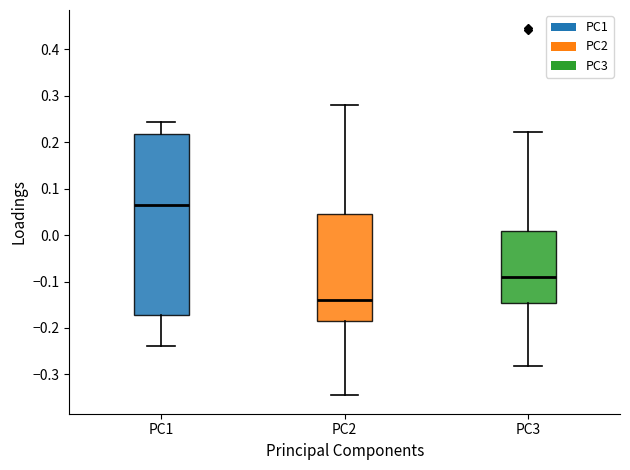

Where is the lower edge of the box for PC2 on the y-axis? The values are not printed on the chart, so give them approximately, as read against the axis.

-0.18